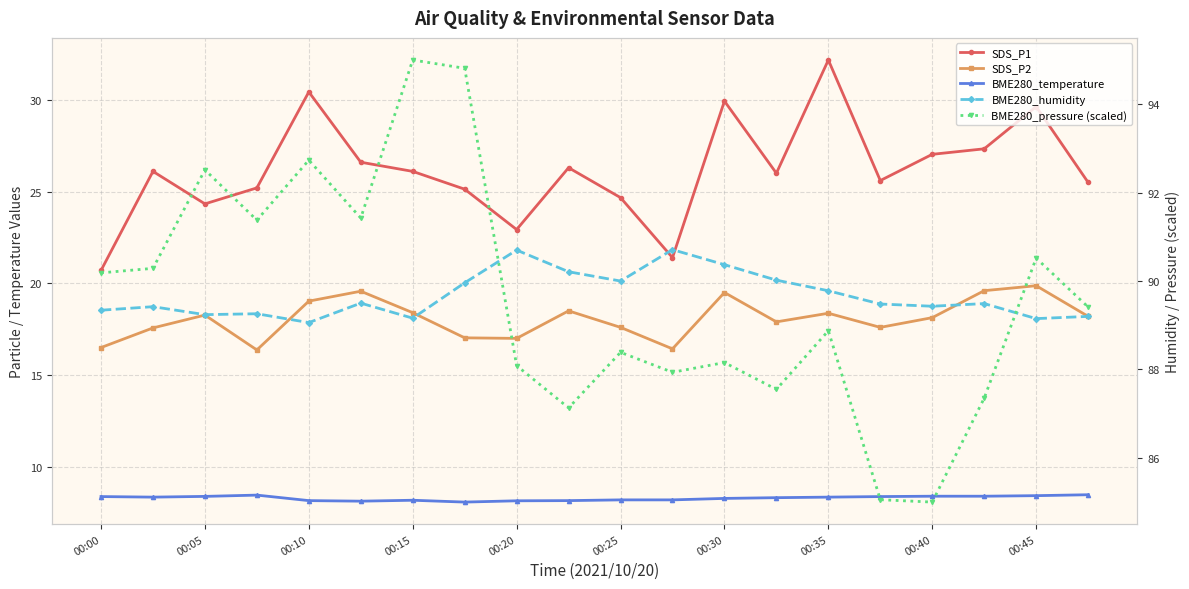

What is the difference between the second highest and minimum values in the SDS_P2 series?

3.2